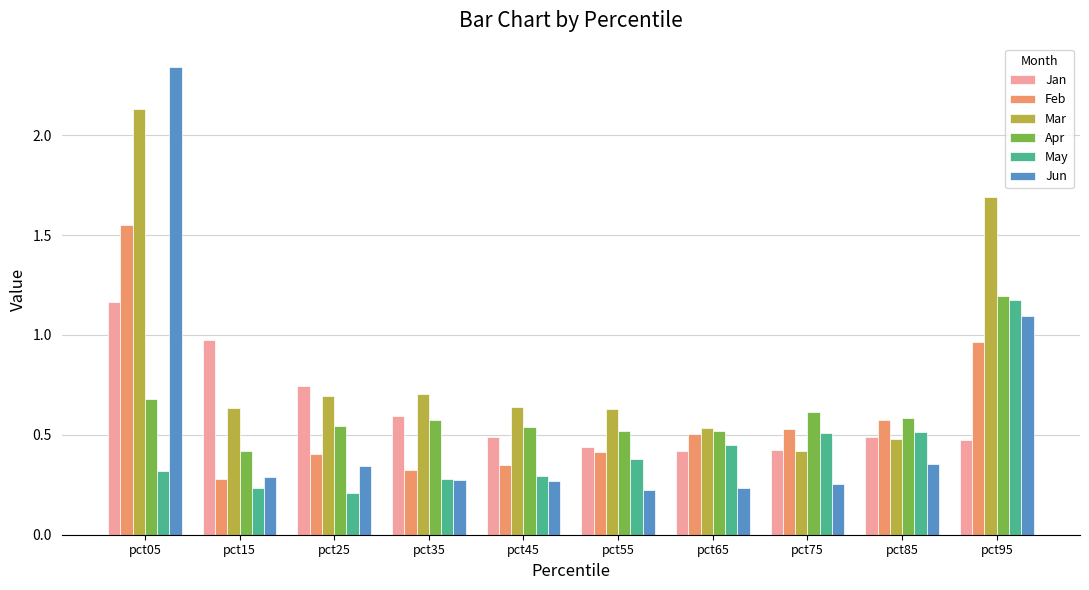

At which category does the chart reach its peak across all series?

pct05